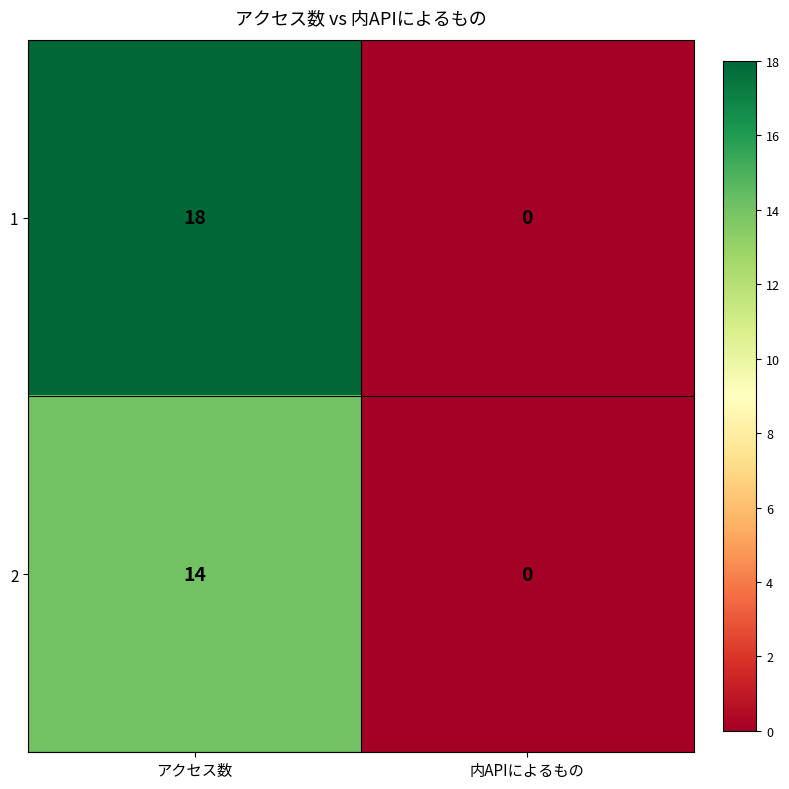

Reading left to right, list all the values displayed in this chart.

1: 18	0
2: 14	0